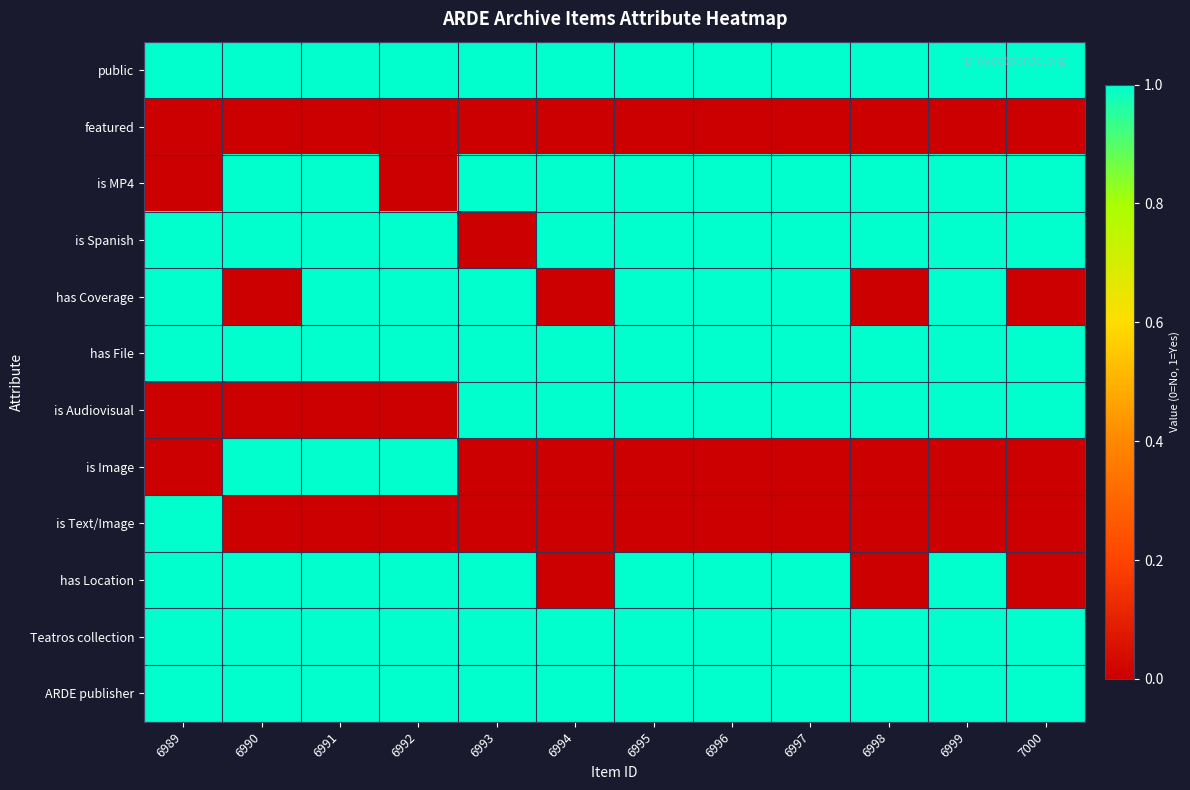

What is the greatest value displayed?

1